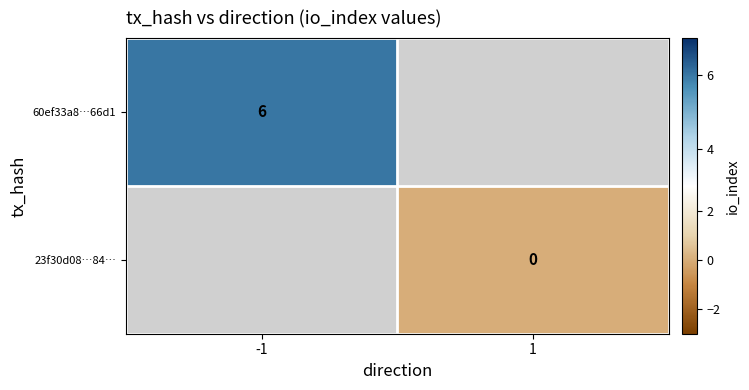

True or false: 60ef33a8…66d1 has a value of 4 at -1.

False